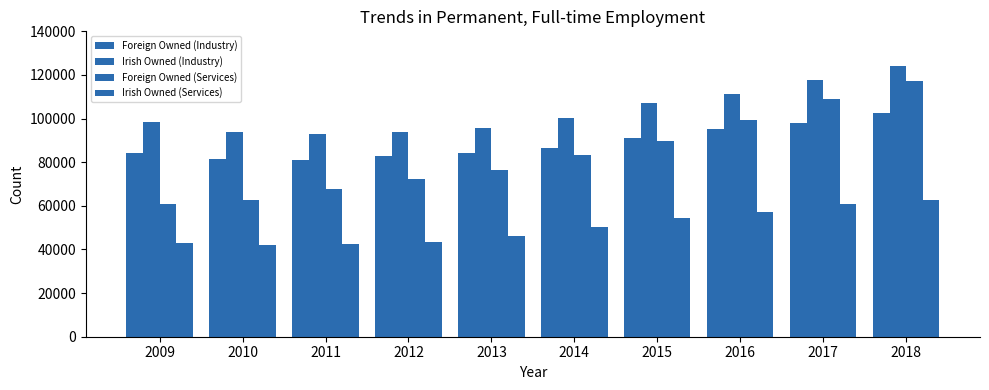

How many categories are shown in the chart?

10